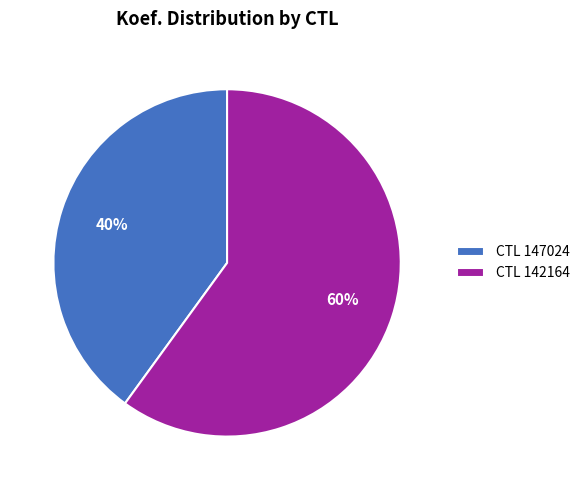

Which category has the biggest portion of the pie?

CTL 142164